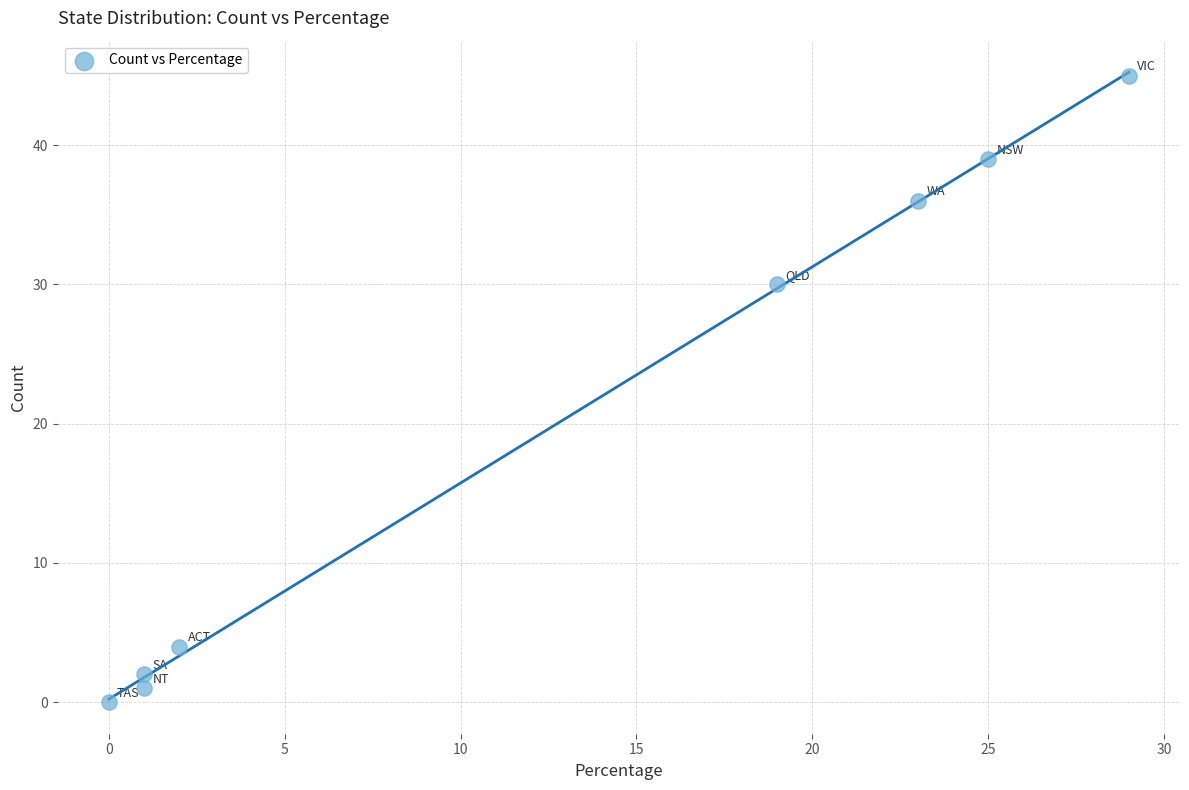

What Y value in the scatter plot is closest to 22?

30